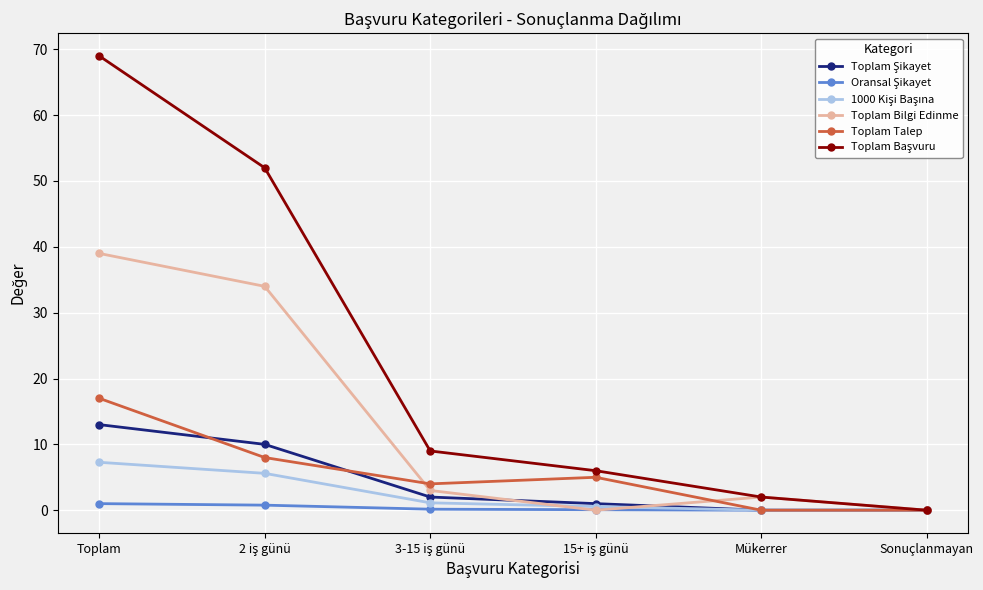

How many distinct data groups are displayed?

6